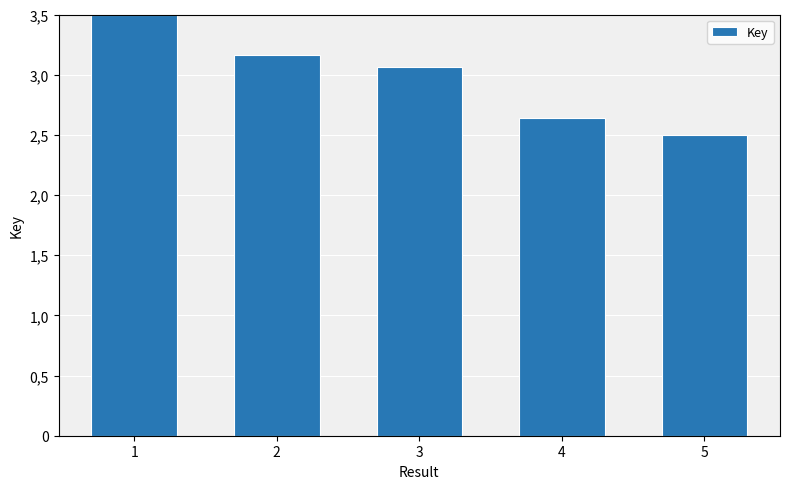

List the labels in order of value, smallest first.

5, 4, 3, 2, 1